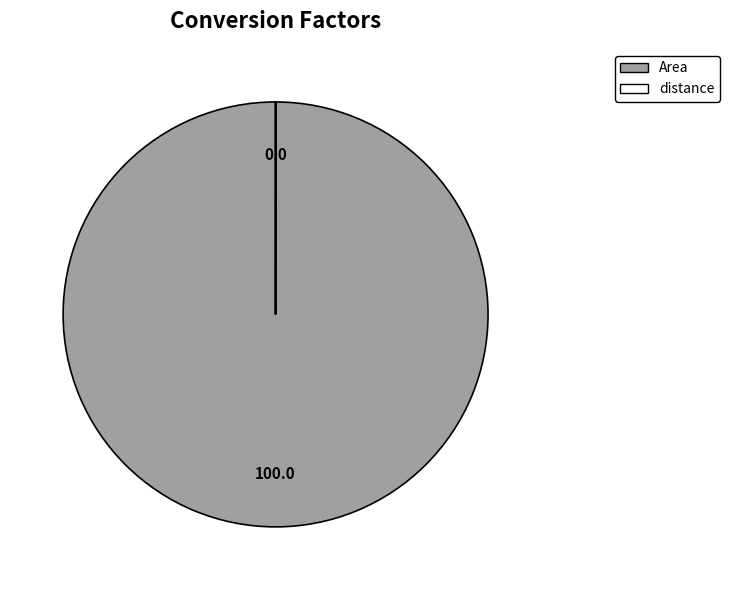

The Area slice represents 100% of the pie. True or false?

True